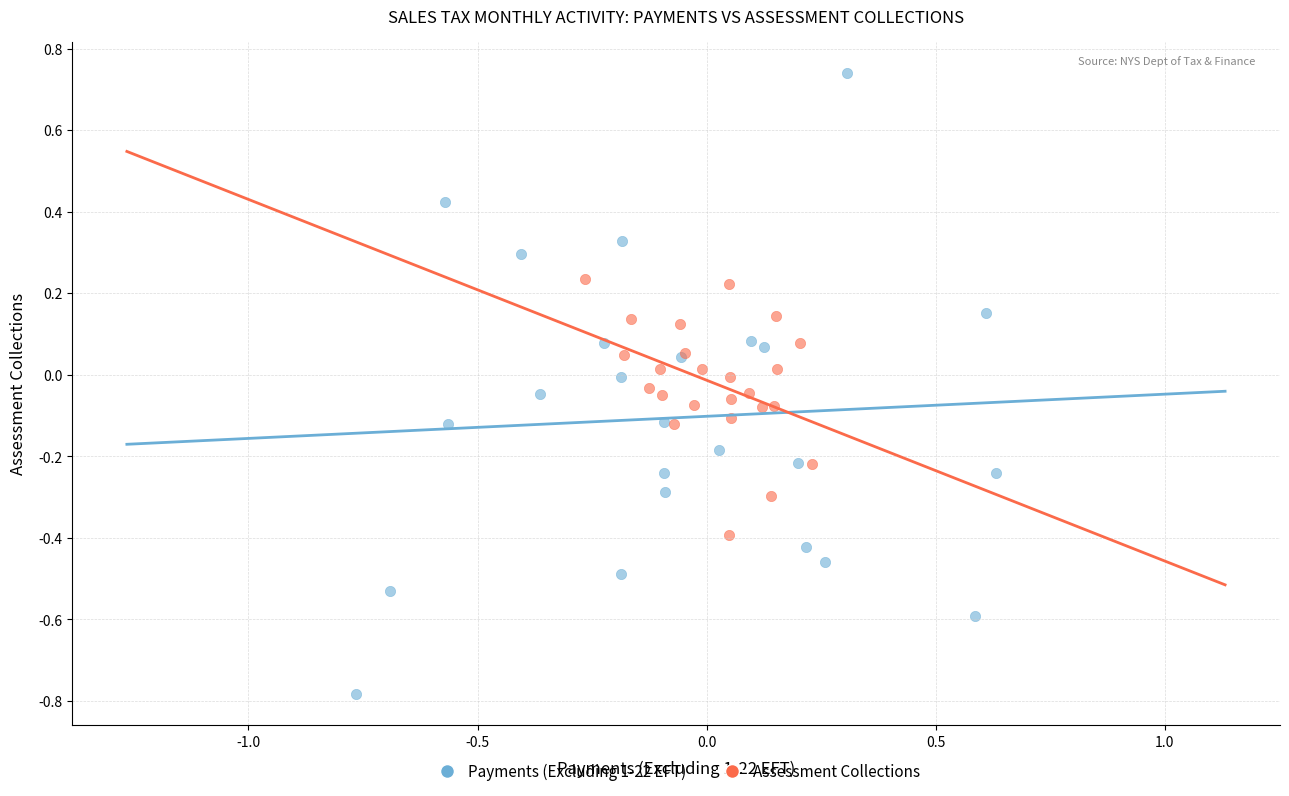

Which series contains the highest Y value?

Payments (Excluding 1-22 EFT)